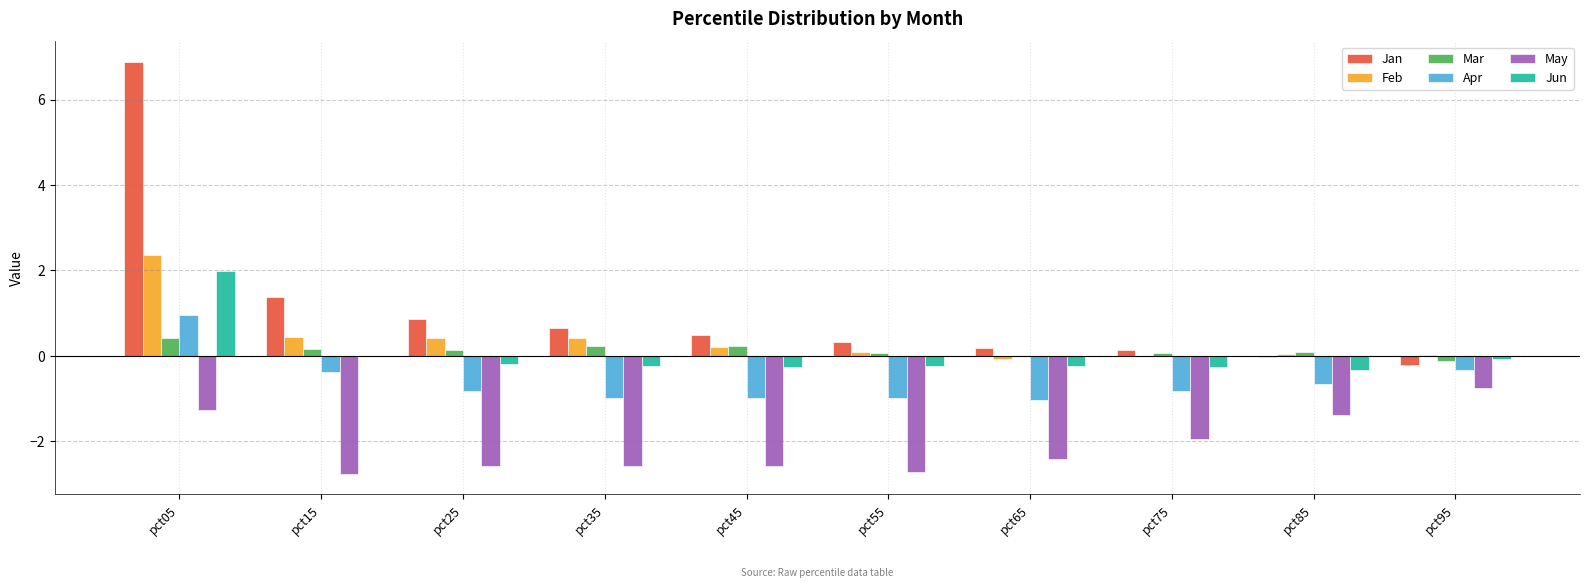

How many categories are shown in the chart?

10